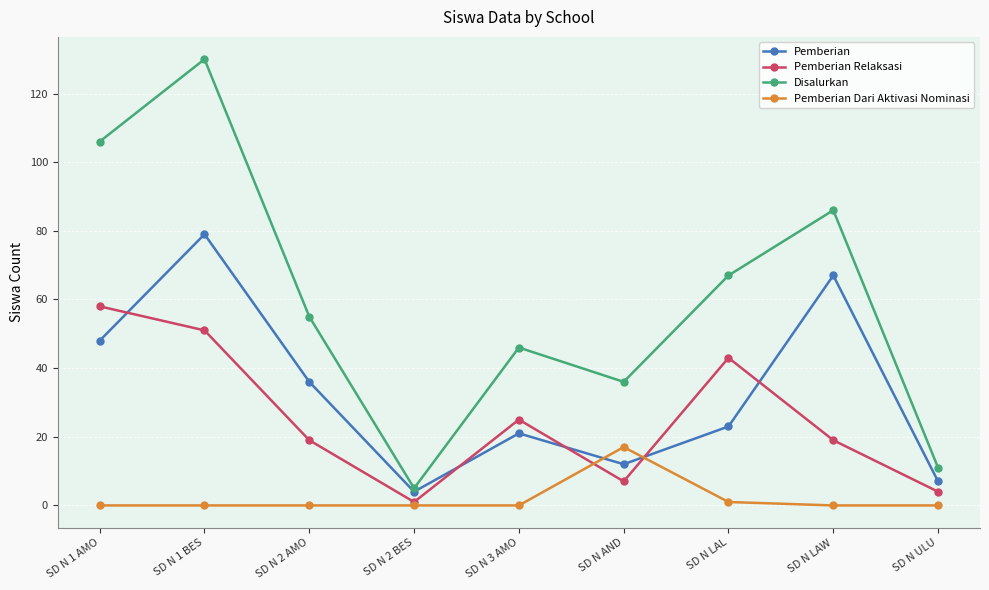

How many lines are shown in the chart?

4